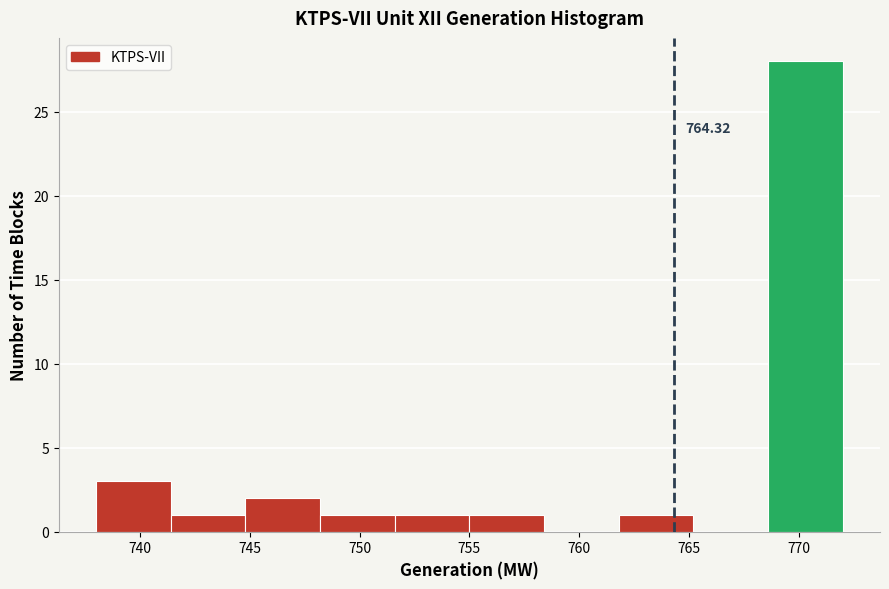

Over which range of the x-axis is the bar tallest?

768.6 to 772.0